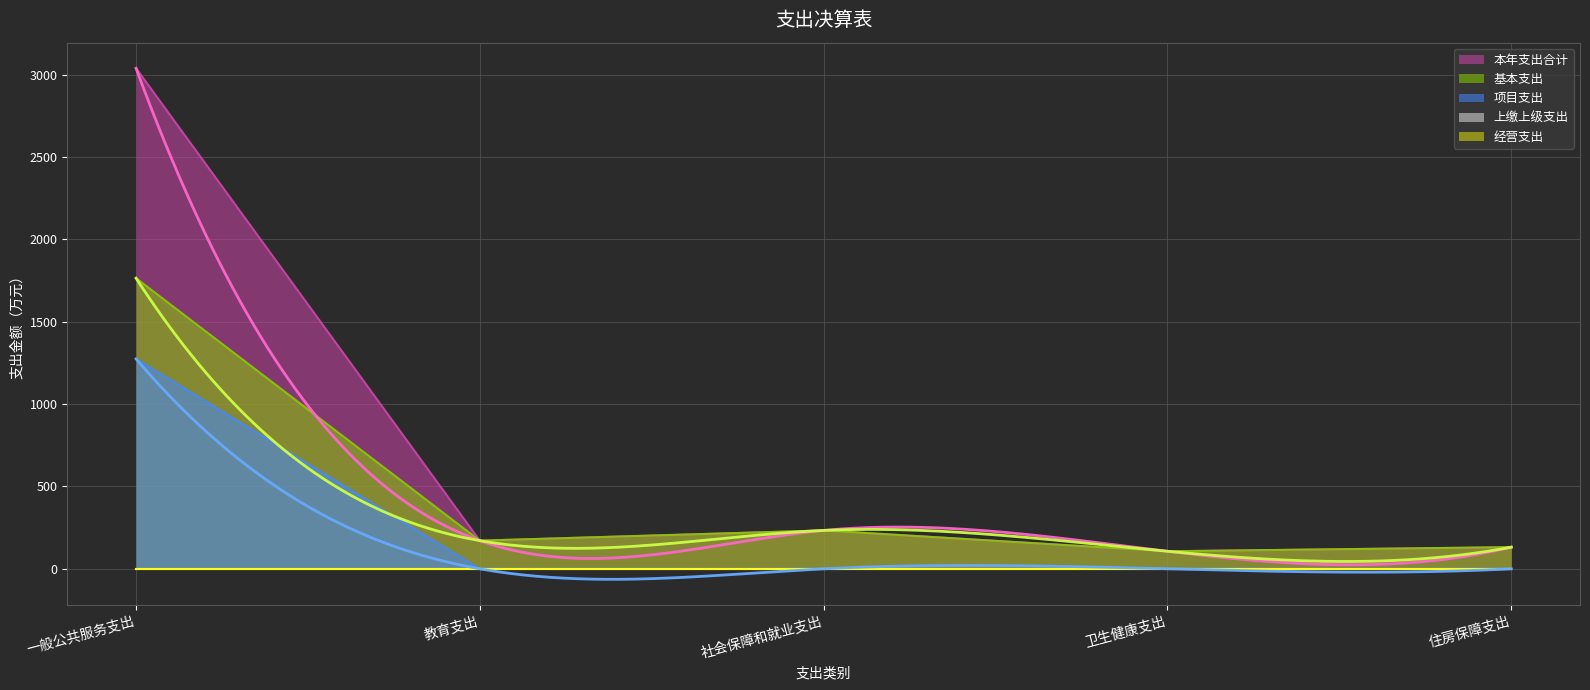

In 基本支出, how many points are higher than both neighbors (excluding endpoints)?

1